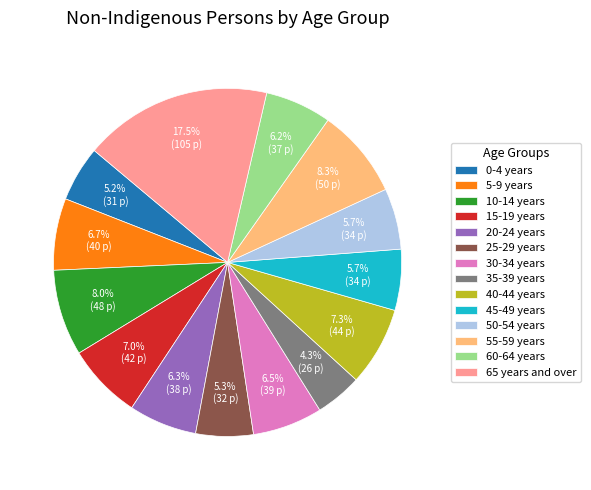

What is the largest slice in the pie chart?

65 years and over